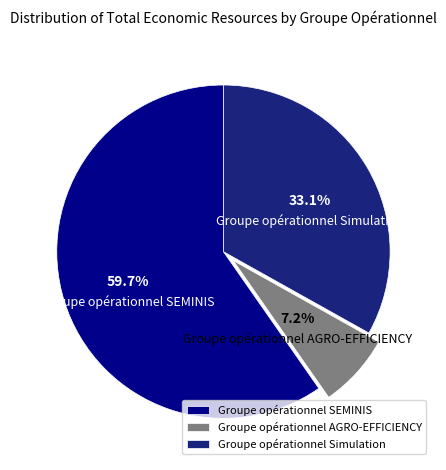

Which has a higher value, Groupe opérationnel Simulation or Groupe opérationnel AGRO-EFFICIENCY?

Groupe opérationnel Simulation